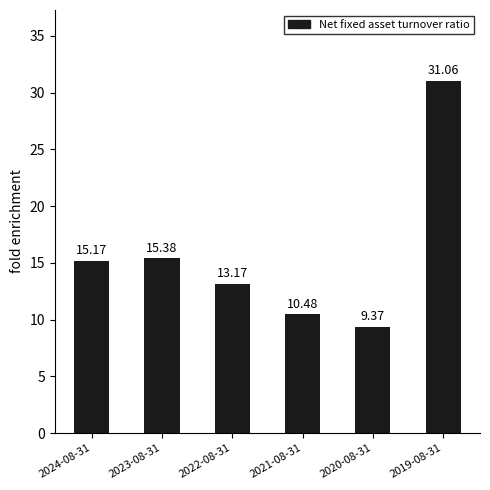

Reading left to right, what are all the values shown in this chart?

15.2	15.4	13.2	10.5	9.4	31.1